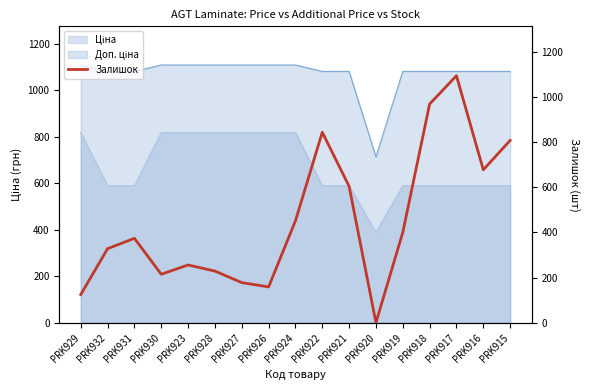

At which category does the data reach its first local peak?

PRK931